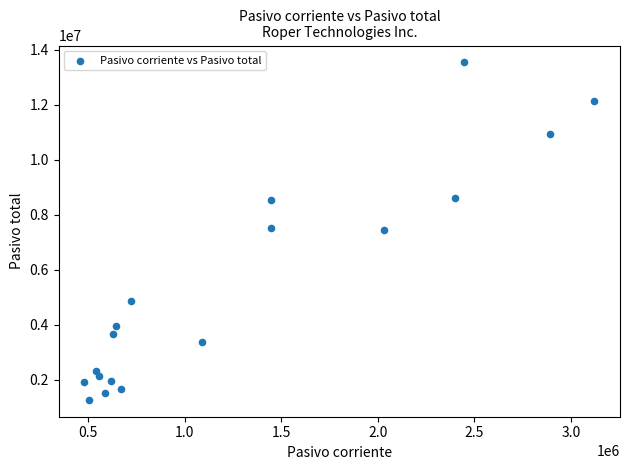

What is the range of Y values (max minus min)?

12272482